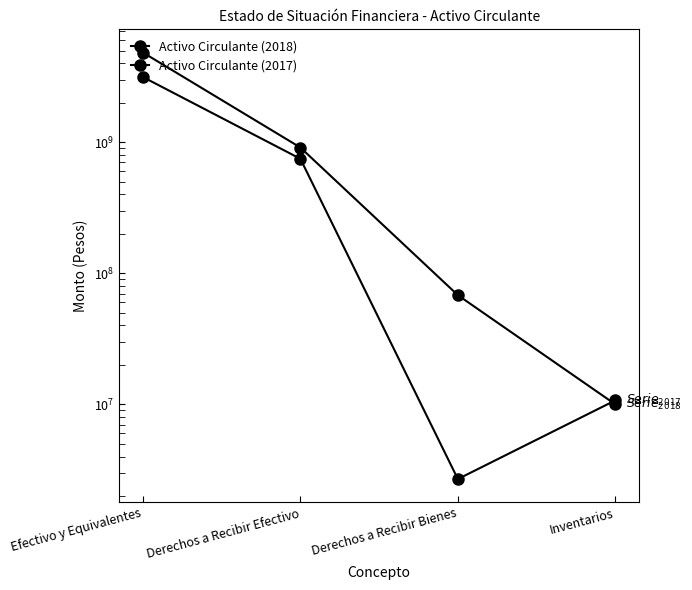

Where do Activo Circulante (2018) and Activo Circulante (2017) first cross each other?

Derechos a Recibir Bienes and Inventarios